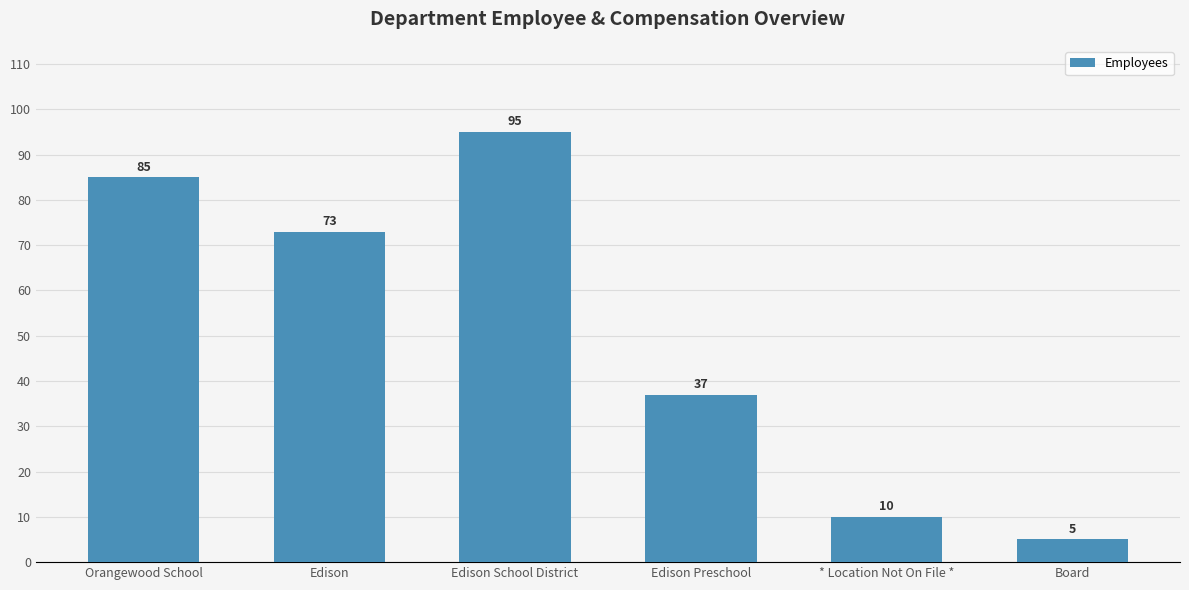

The chart shows a value of 95 at Edison School District. True or false?

True